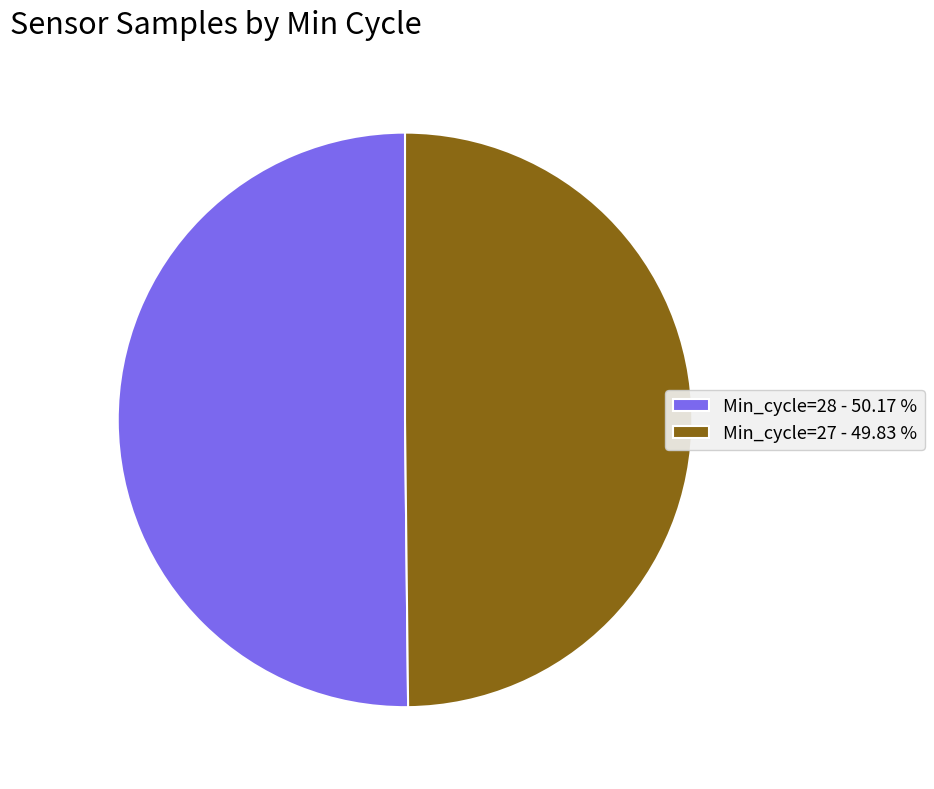

What is the ratio of the value at Min_cycle=27 - 49.83 % to the value at Min_cycle=28 - 50.17 %?

1.0